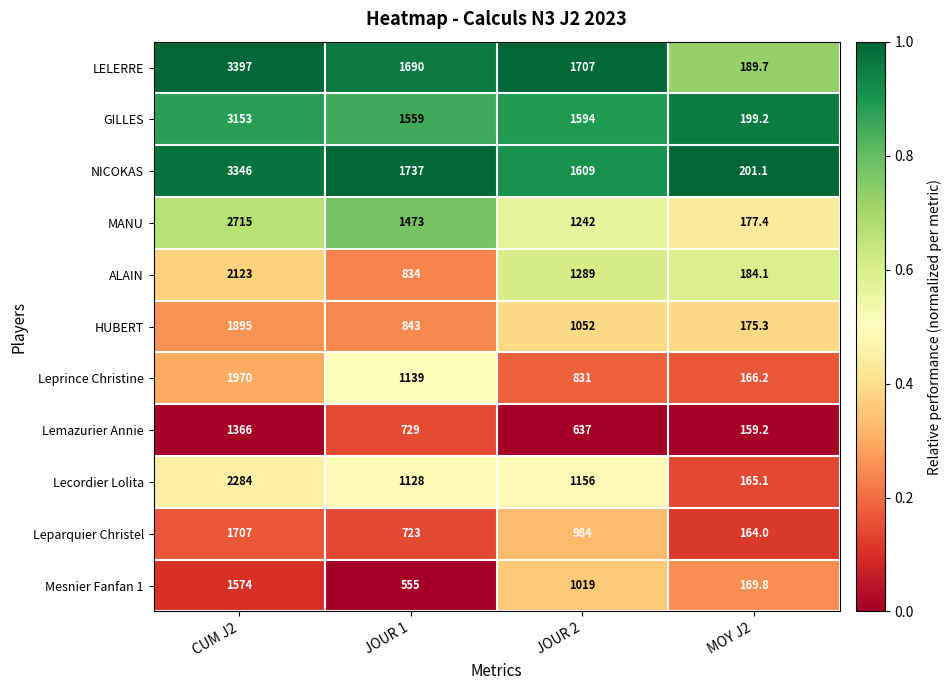

What is the sum of all LELERRE values?

6983.7